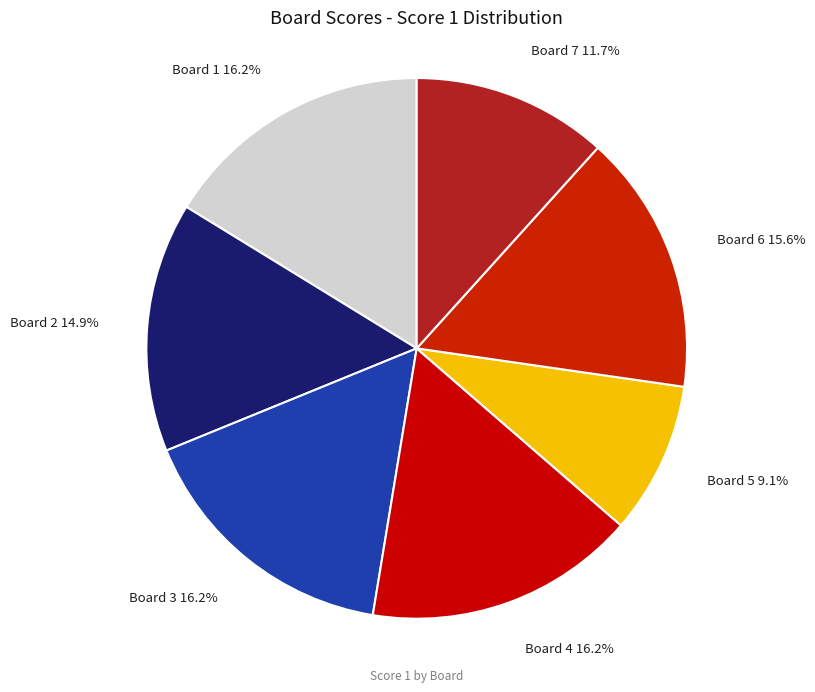

What is the ratio of the value at Board 5 to the value at Board 3?

0.6